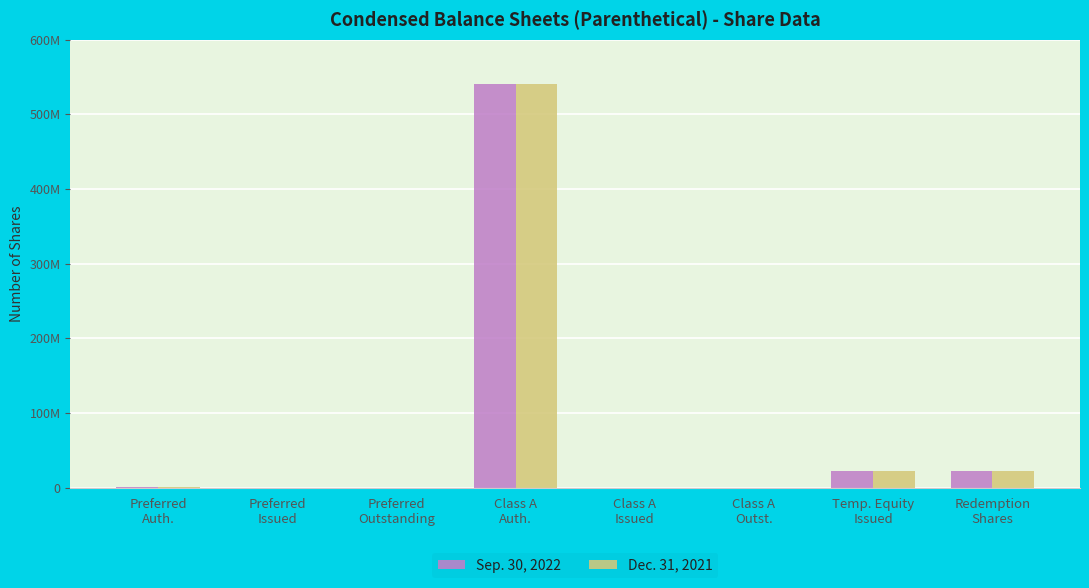

At which category is the sum across all series the highest?

Class A
Auth.